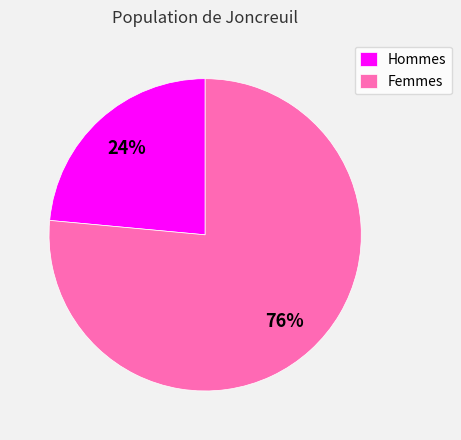

True or false: Femmes accounts for 76% of the total.

True